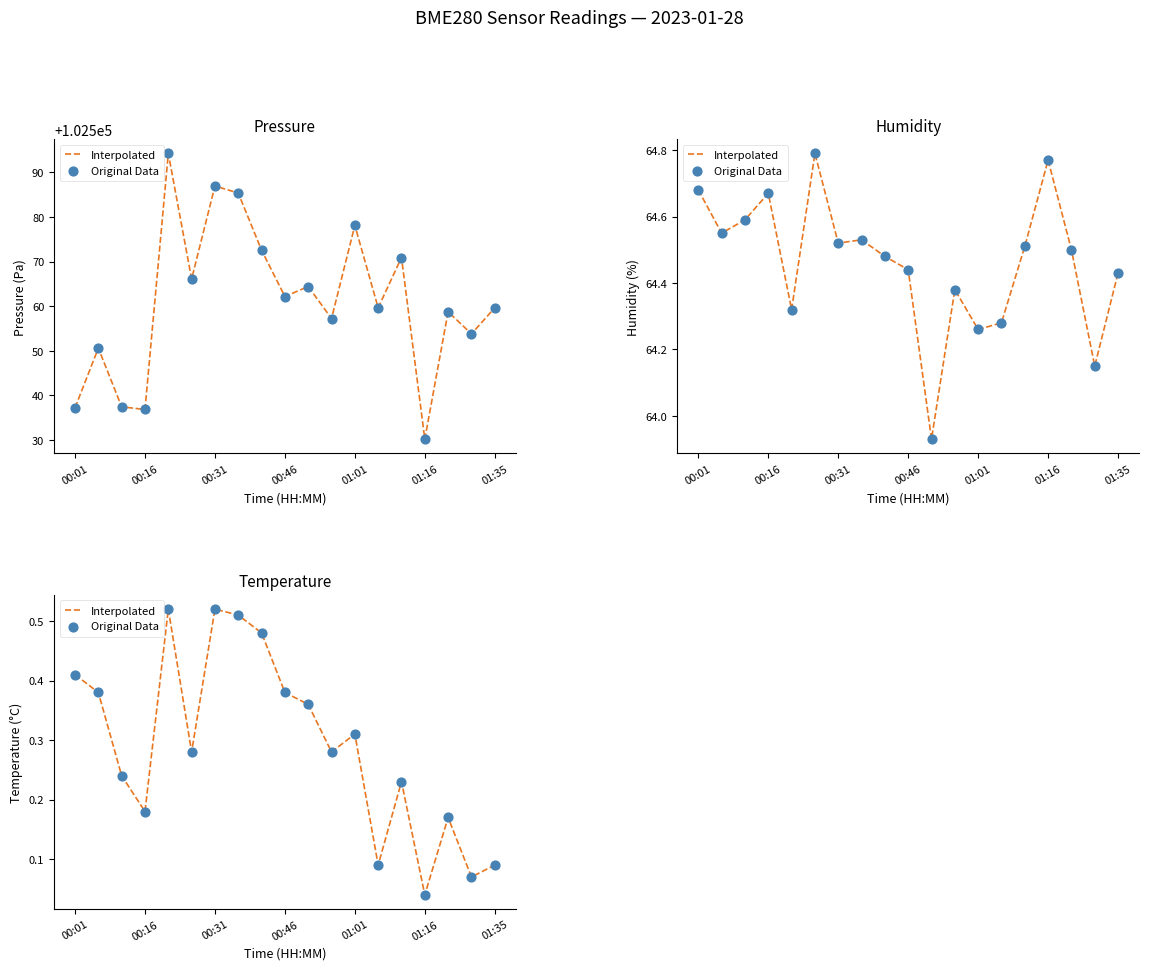

Which series reaches the minimum Y coordinate?

Interpolated